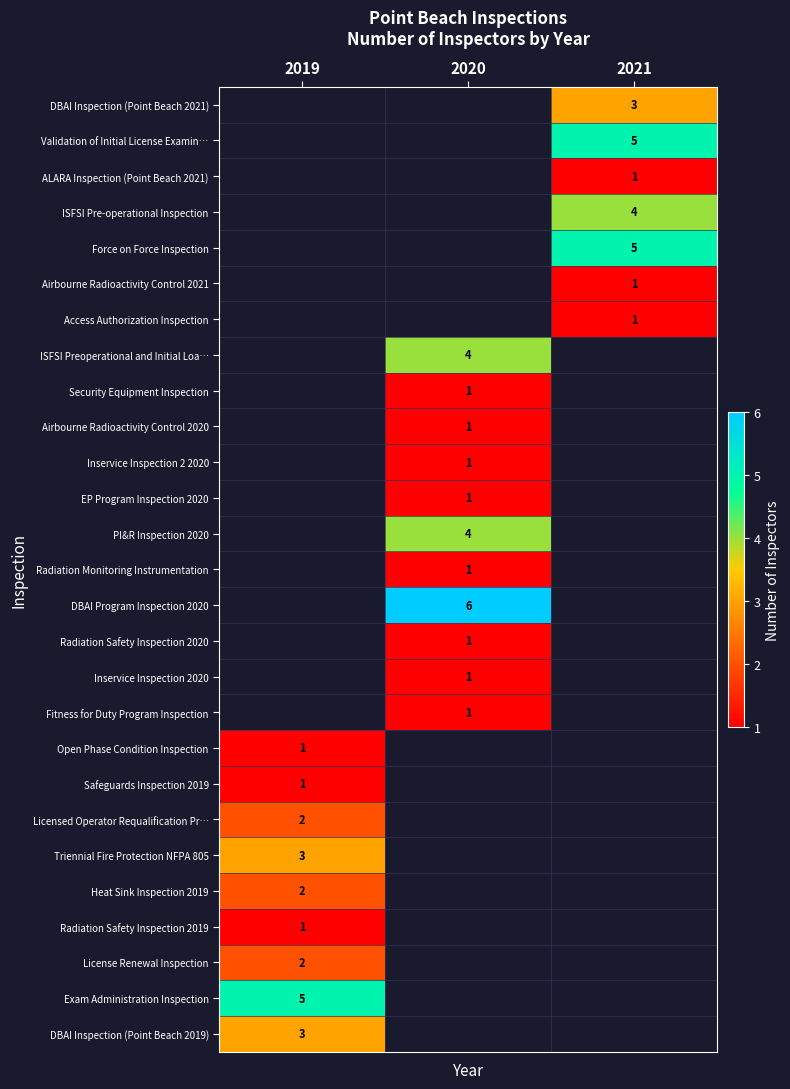

The Safeguards Inspection 2019 series shows 2 at 2019. True or false?

False